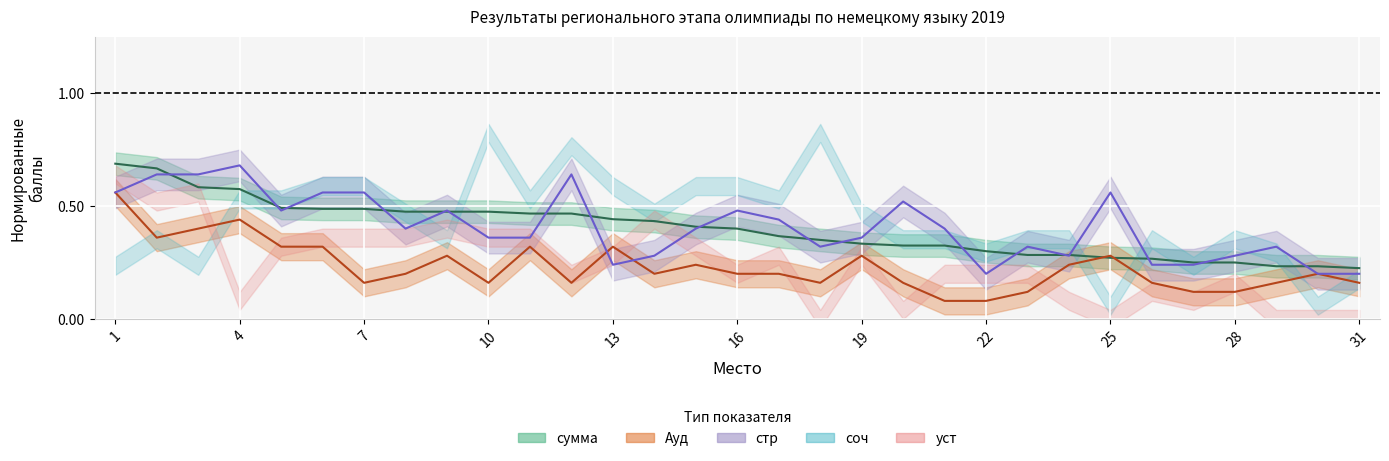

What value does the стр series have at 23?

0.3